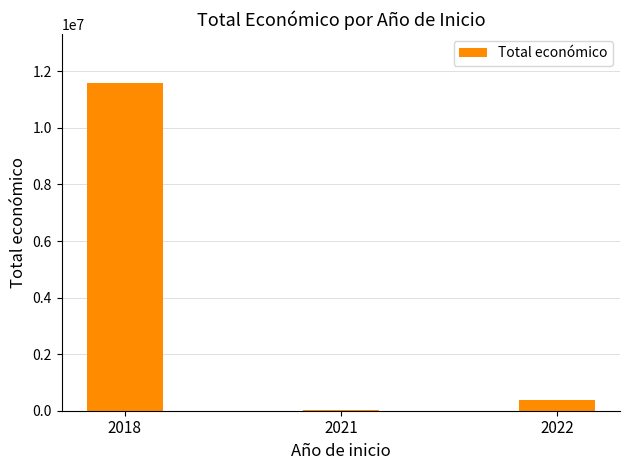

Count the number of categories in the chart.

3